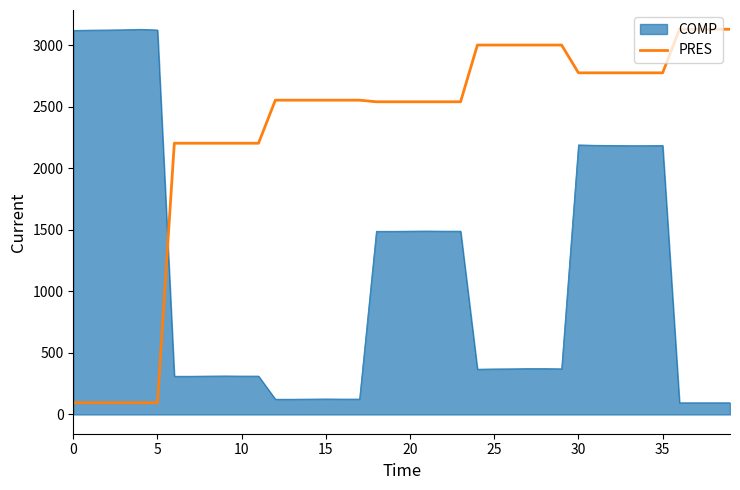

What is the highest value of the PRES series?

3131.0